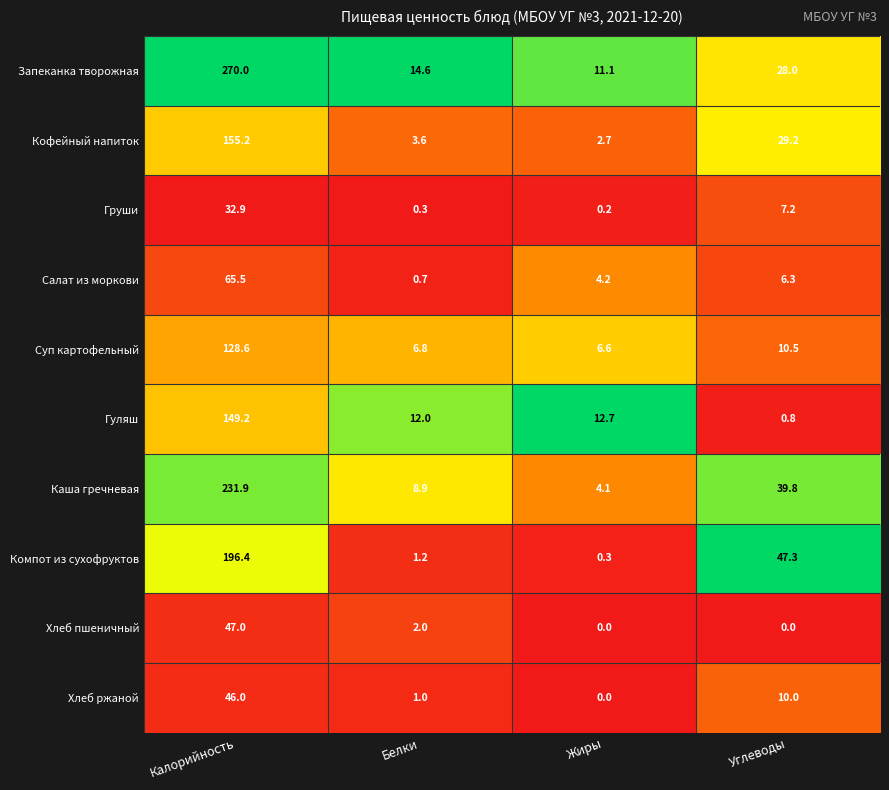

Rank the series by their maximum value, from highest to lowest.

Запеканка творожная, Каша гречневая, Компот из сухофруктов, Кофейный напиток, Гуляш, Суп картофельный, Салат из моркови, Хлеб пшеничный, Хлеб ржаной, Груши